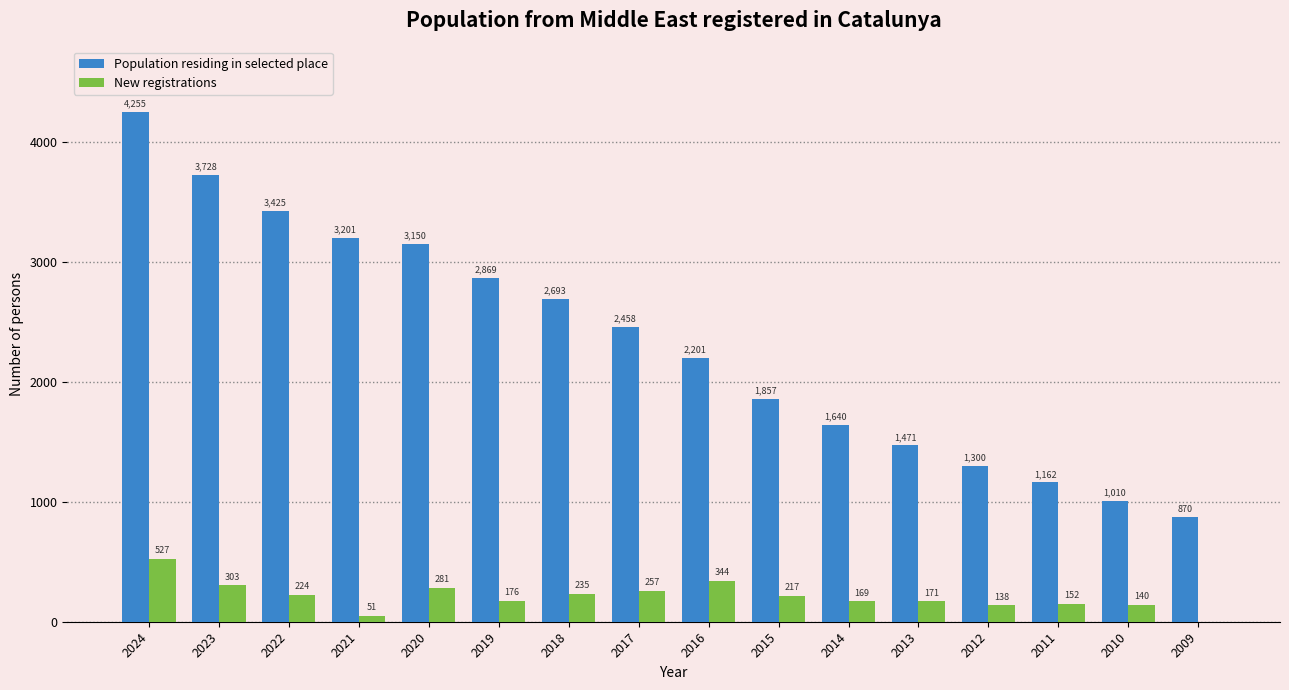

What is the difference between the New registrations values at 2019 and 2021?

125